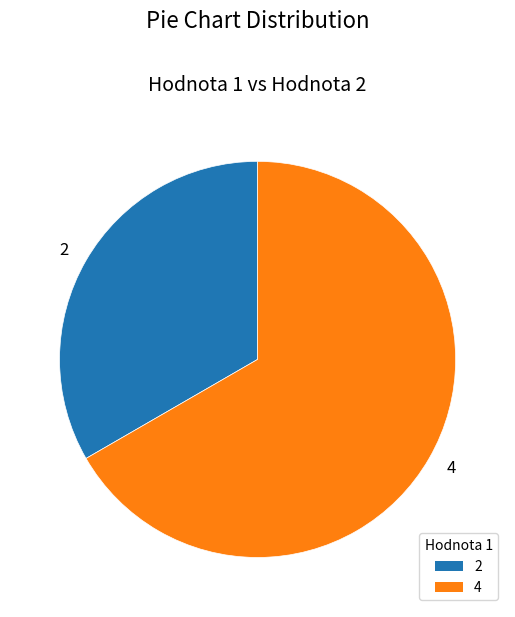

Combined, do 2 and 4 account for over 50%?

Yes